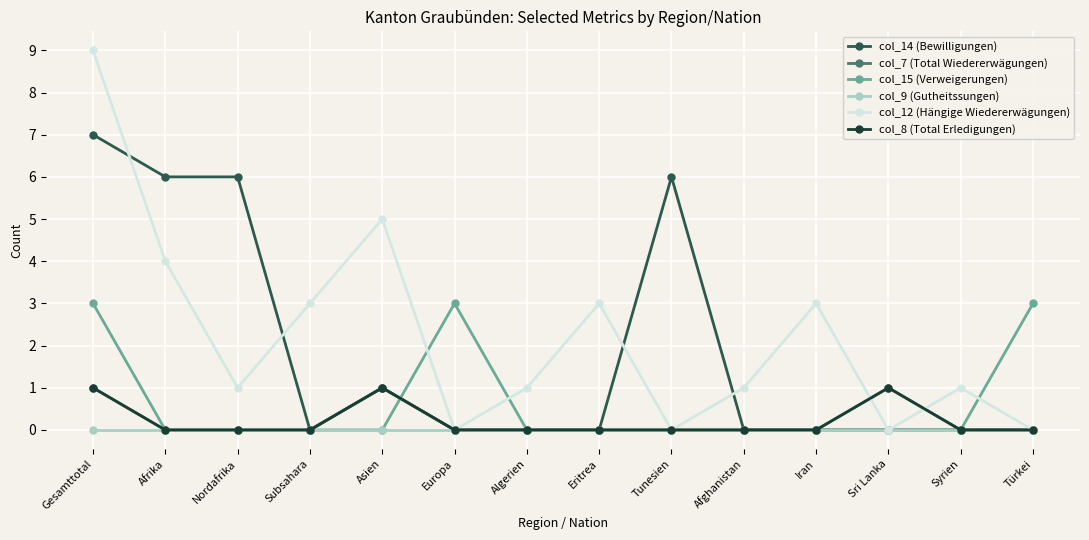

Which category has the highest value across all series?

Gesamttotal